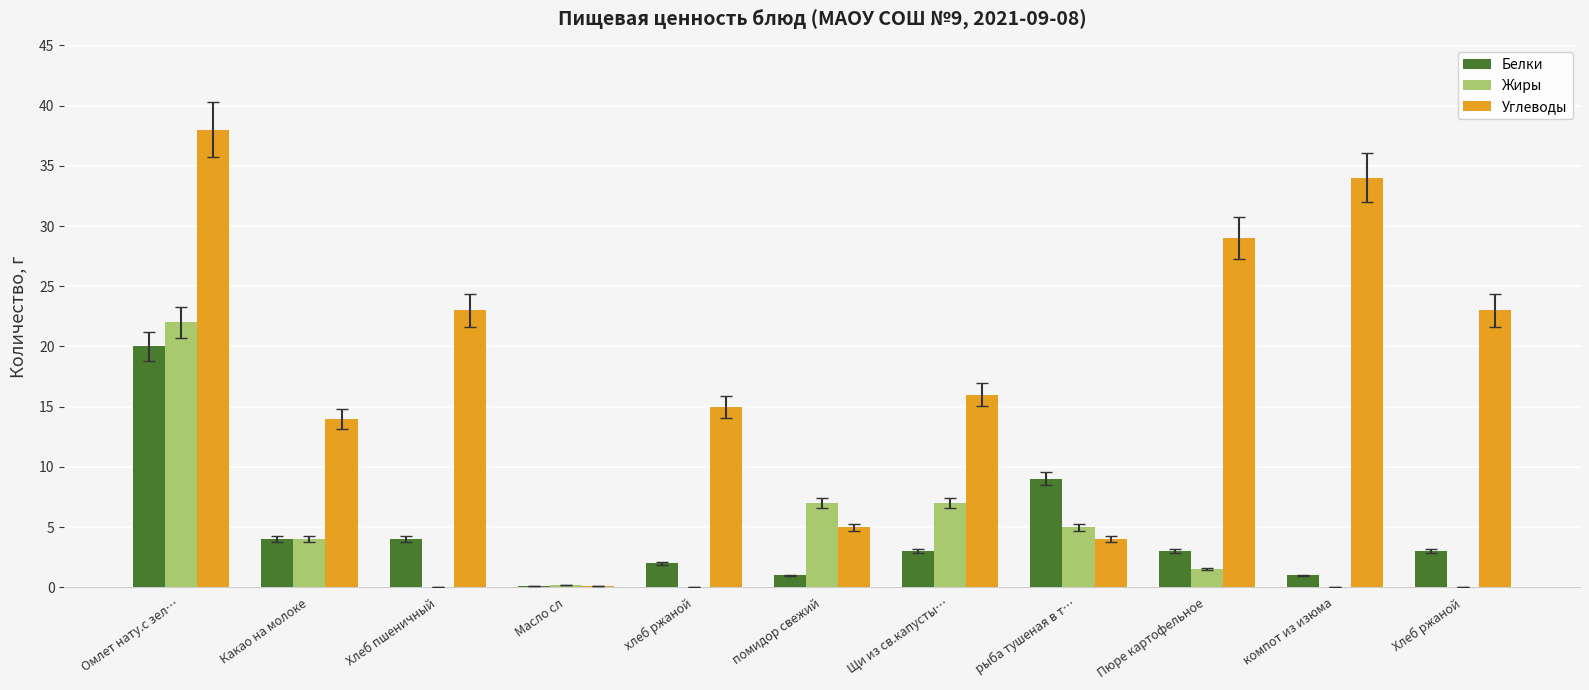

At which label does Жиры first exceed 1?

Омлет нату.с зел…